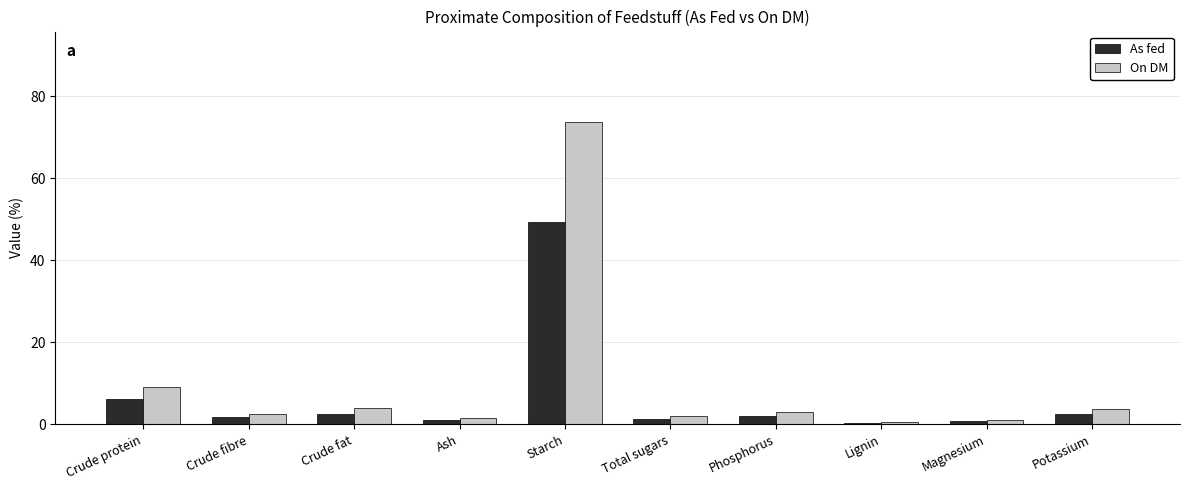

How many distinct data groups are displayed?

2